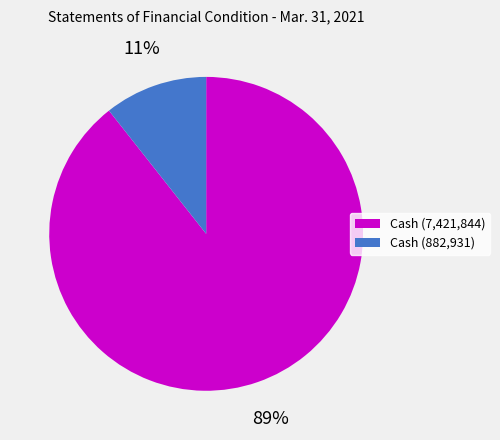

What is the majority slice?

Cash (7,421,844)